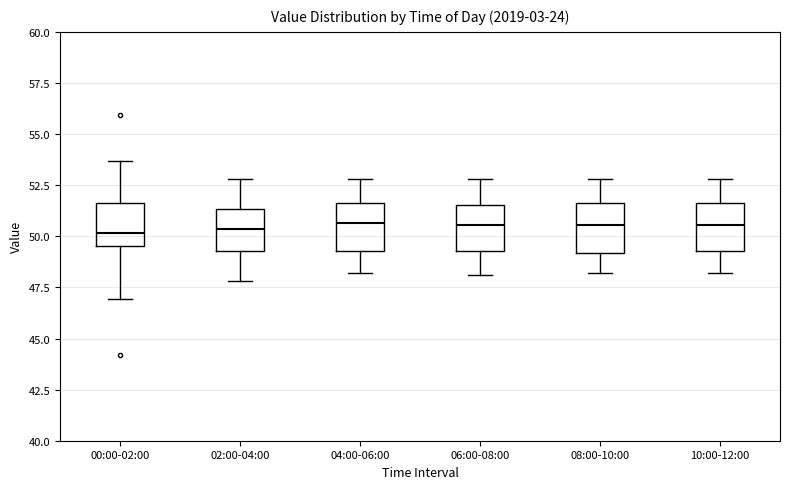

Reading left to right, transcribe this box plot: for each box, give where its median line is, the range the box spans, and where its two whiskers end, as read against the y-axis. The values are not printed on the chart, so give them approximately, as read against the axis.

00:00-02:00: median 50.0, box 49.5 to 51.5, whiskers 47.0 to 53.5
02:00-04:00: median 50.5, box 49.5 to 51.5, whiskers 48.0 to 53.0
04:00-06:00: median 50.5, box 49.5 to 51.5, whiskers 48.0 to 53.0
06:00-08:00: median 50.5, box 49.5 to 51.5, whiskers 48.0 to 53.0
08:00-10:00: median 50.5, box 49.0 to 51.5, whiskers 48.0 to 53.0
10:00-12:00: median 50.5, box 49.5 to 51.5, whiskers 48.0 to 53.0